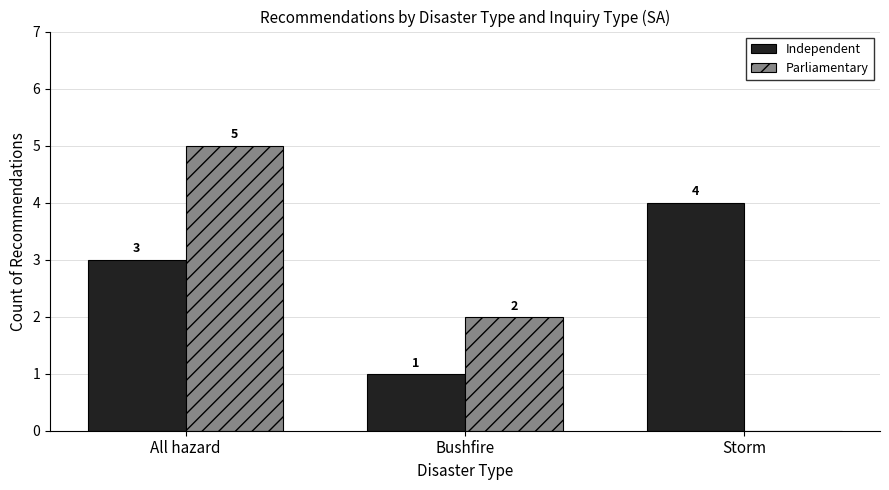

What is the difference between the Independent values at Storm and Bushfire?

3